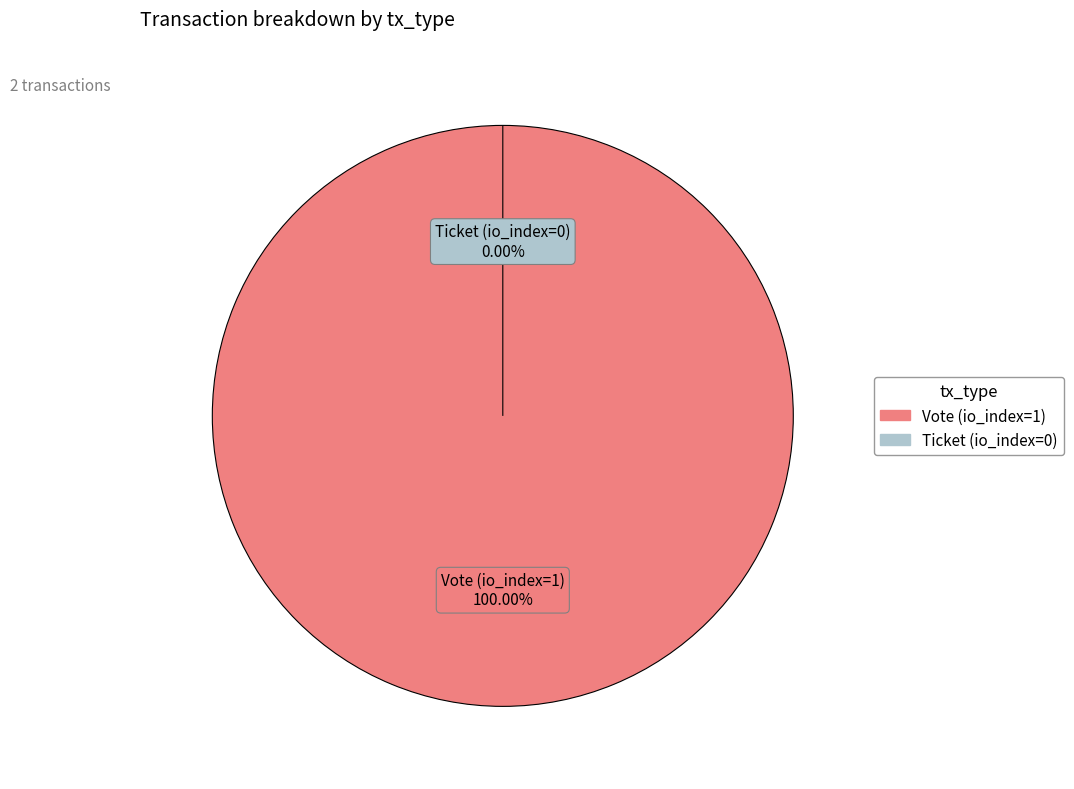

What is the majority slice?

Vote (io_index=1)